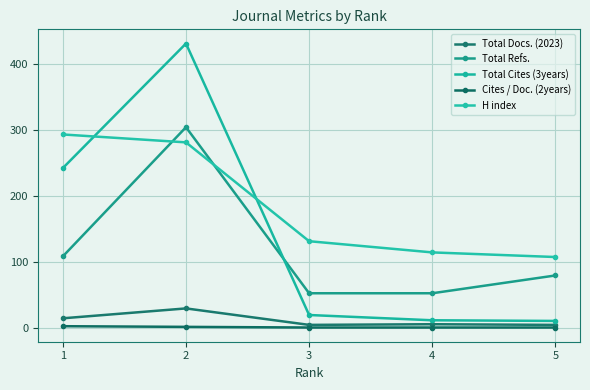

List the labels in order of Total Docs. (2023) value, largest first.

2, 1, 4, 3, 5